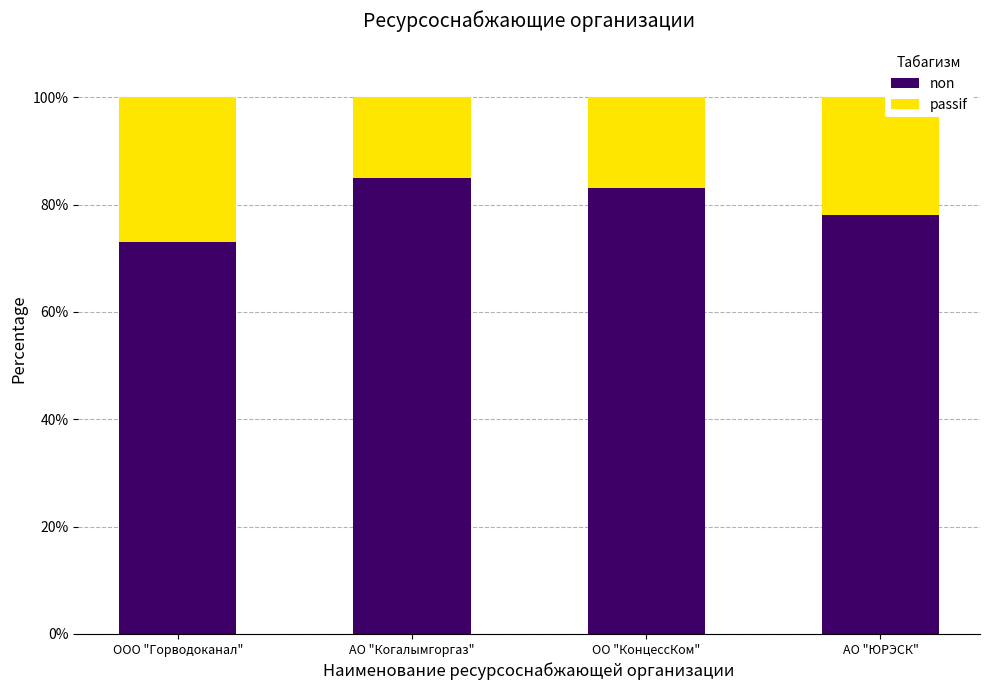

True or false: non has a value of 73 at ООО "Горводоканал".

True